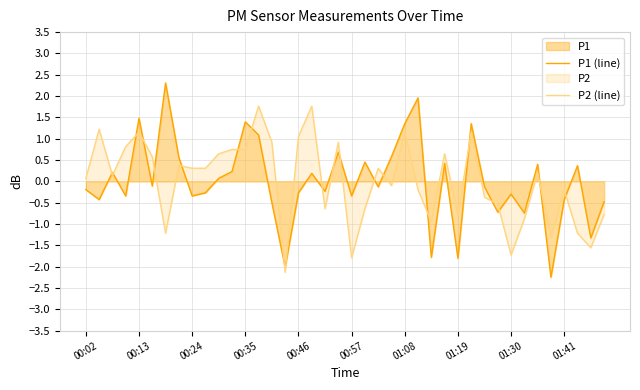

Reading right to left, extract all data points from this chart.

P1 (line): -0.5	-1.3	0.4	-0.4	-2.2	0.4	-0.7	-0.3	-0.7	-0.1	1.4	-1.8	0.4	-1.8	2.0	1.4	0.6	-0.1	0.5	-0.3	0.7	-0.2	0.2	-0.3	-2.0	-0.5	1.1	1.4	0.2	0.1	-0.3	-0.3	0.6	2.3	-0.1	1.5	-0.3	0.2	-0.4	-0.2
P2 (line): -0.8	-1.6	-1.2	-0.2	-1.3	0.2	-0.9	-1.7	-0.5	-0.4	1.2	-0.8	0.6	-0.9	-0.2	1.2	-0.1	0.3	-0.6	-1.8	0.9	-0.6	1.8	1.1	-2.1	0.9	1.8	0.7	0.7	0.6	0.3	0.3	0.4	-1.2	0.6	1.2	0.8	0.1	1.2	0.1